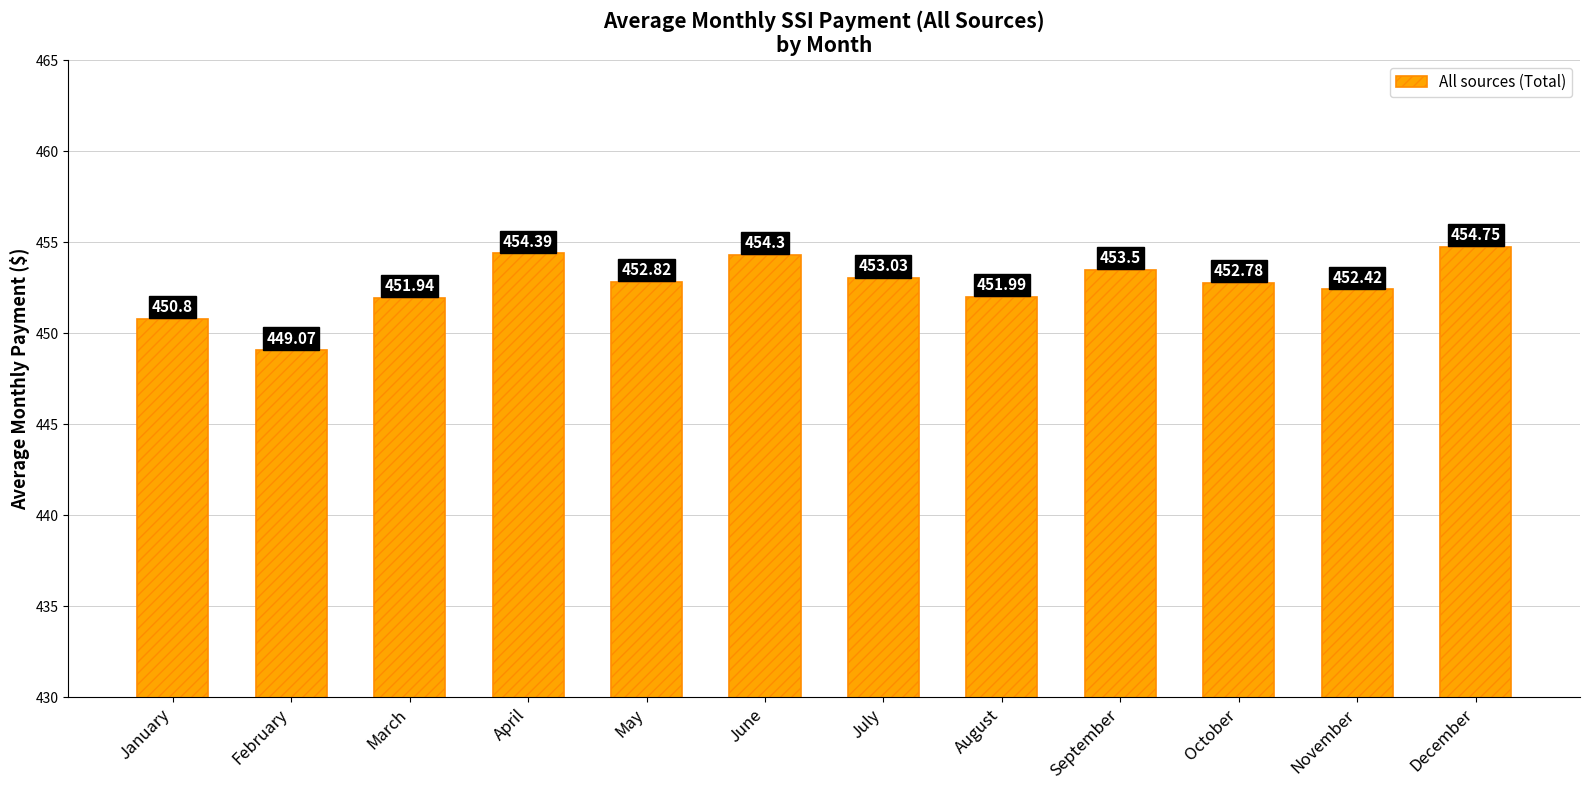

What is the sum of all values?

5431.8